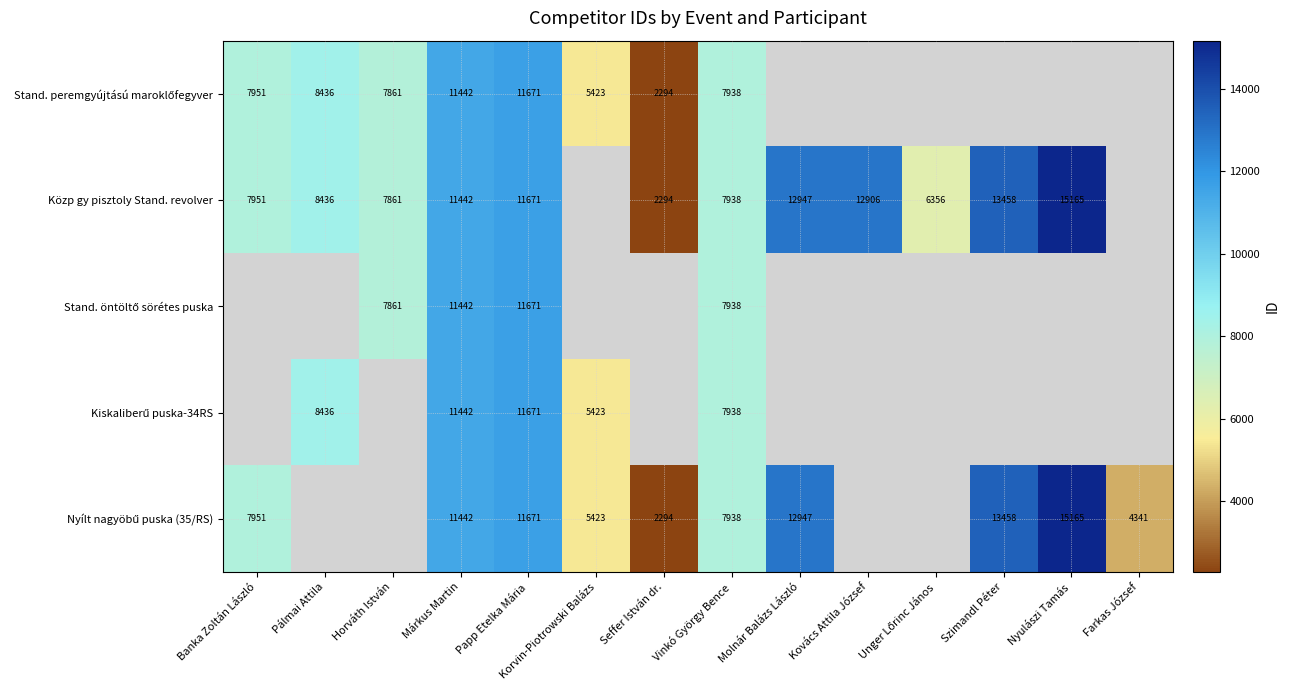

At how many categories does at least one series exceed 4945?

12